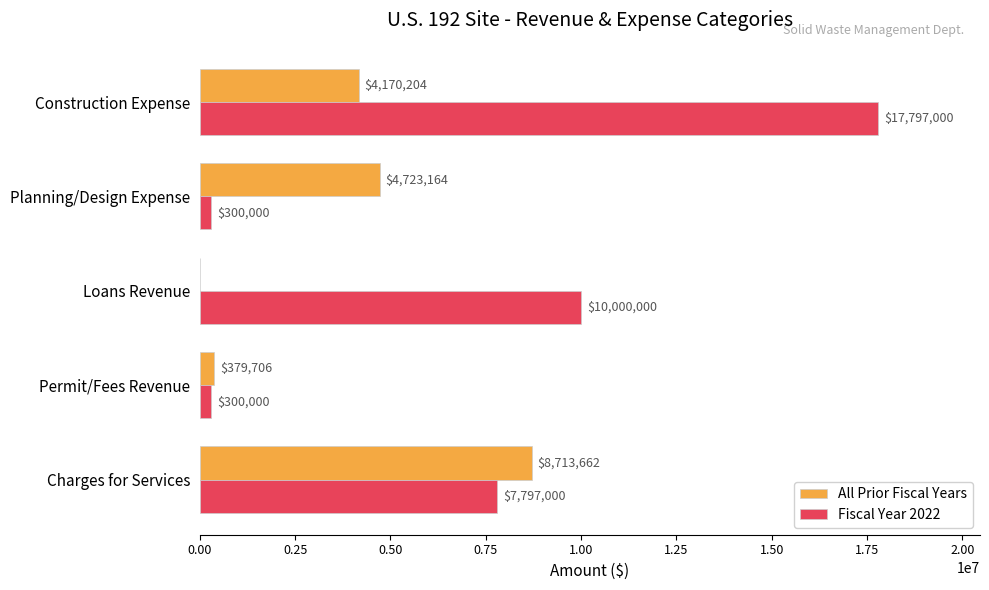

How many Fiscal Year 2022 values are between 300000 and 10000000?

4